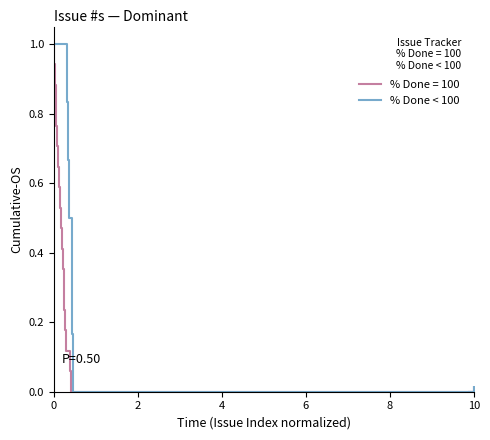

True or false: % Done < 100 has a value of 1.0 at 0.

True